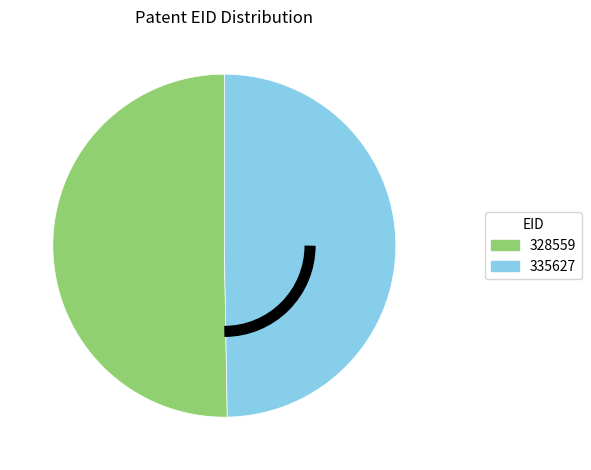

The 328559 slice represents 61% of the pie. True or false?

False